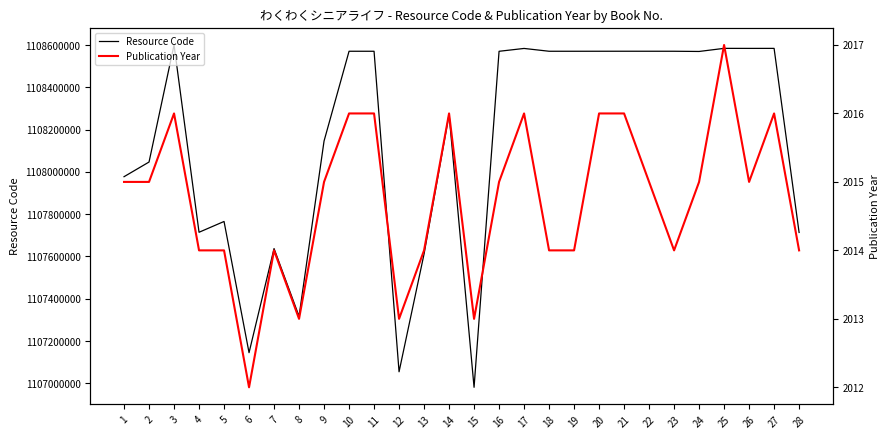

Between 17 and 24, which is larger?

17